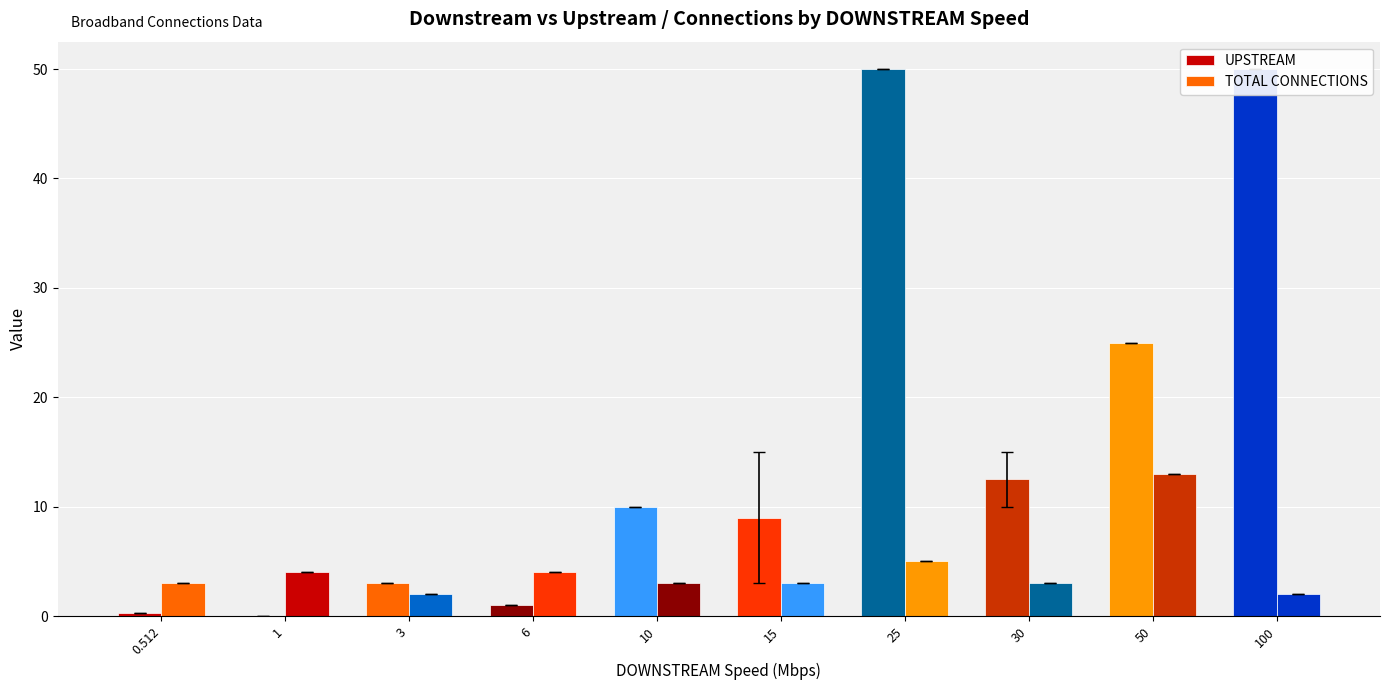

Are the bars grouped side by side (vs. stacked)?

Yes